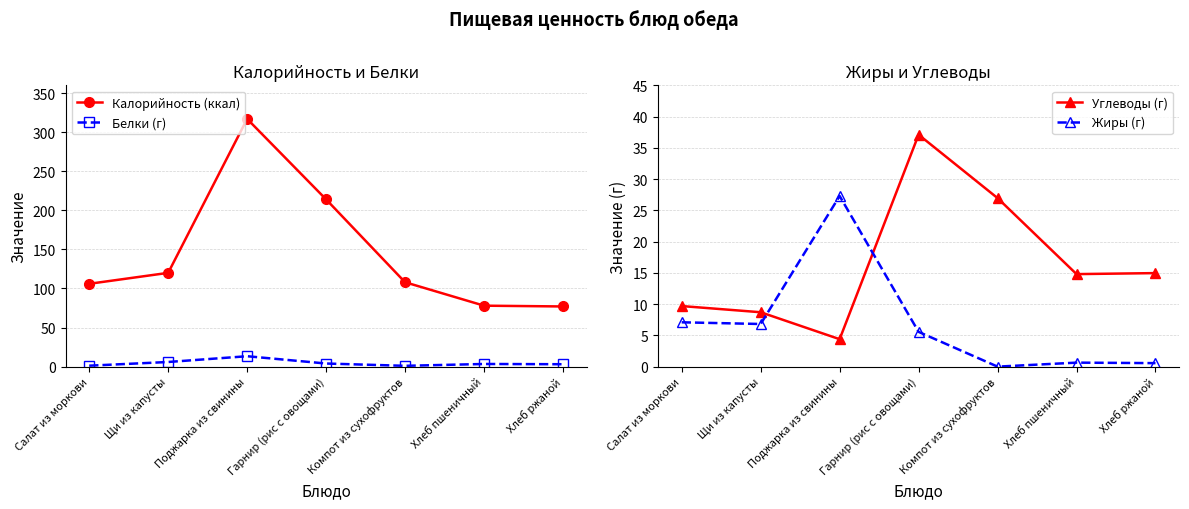

Which category has the lowest value in the Углеводы (г) series?

Поджарка из свинины